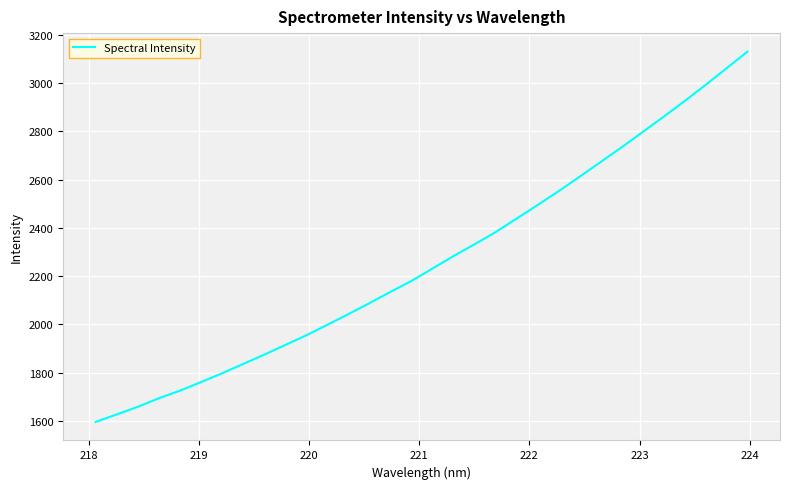

What is the maximum value shown in the chart?

3130.3